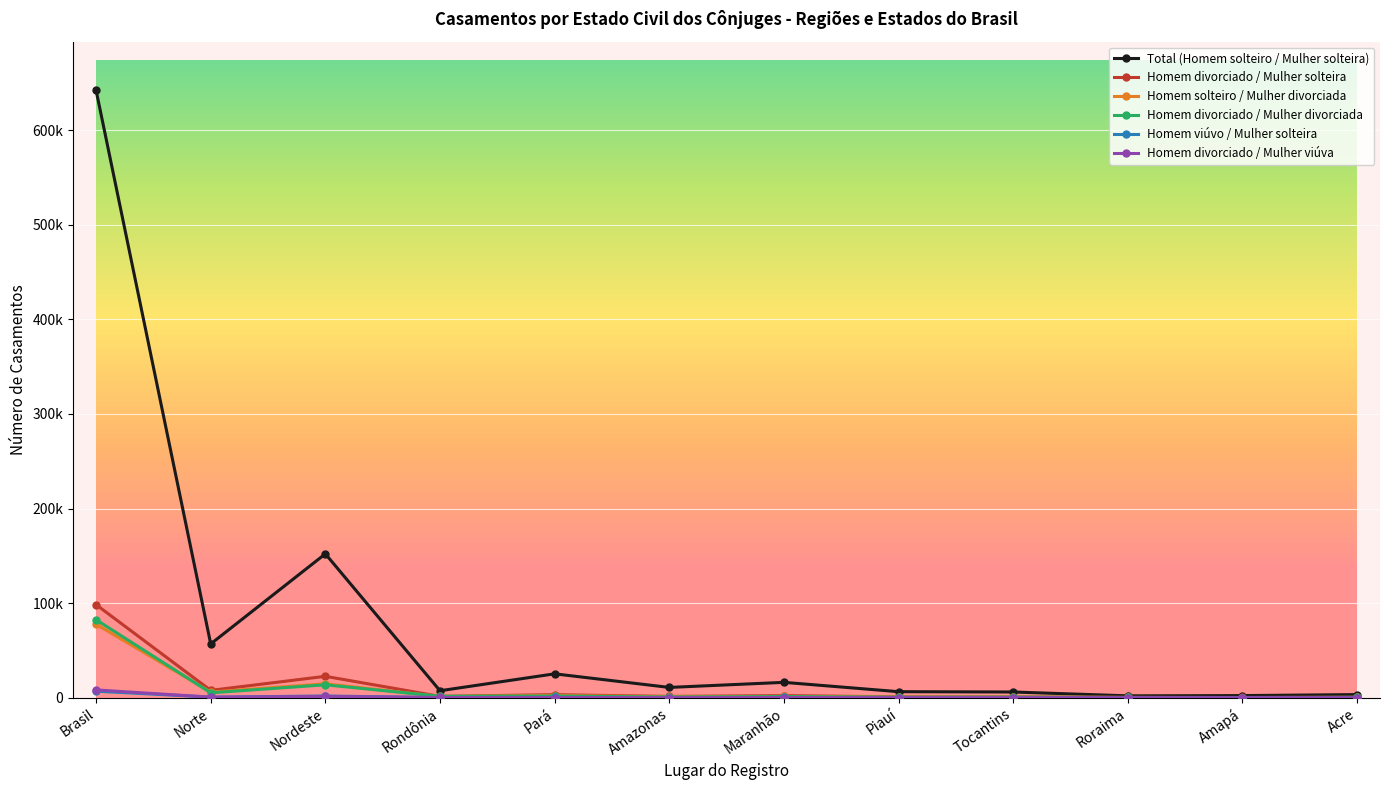

Where is the first local maximum for Homem viúvo / Mulher solteira?

Nordeste